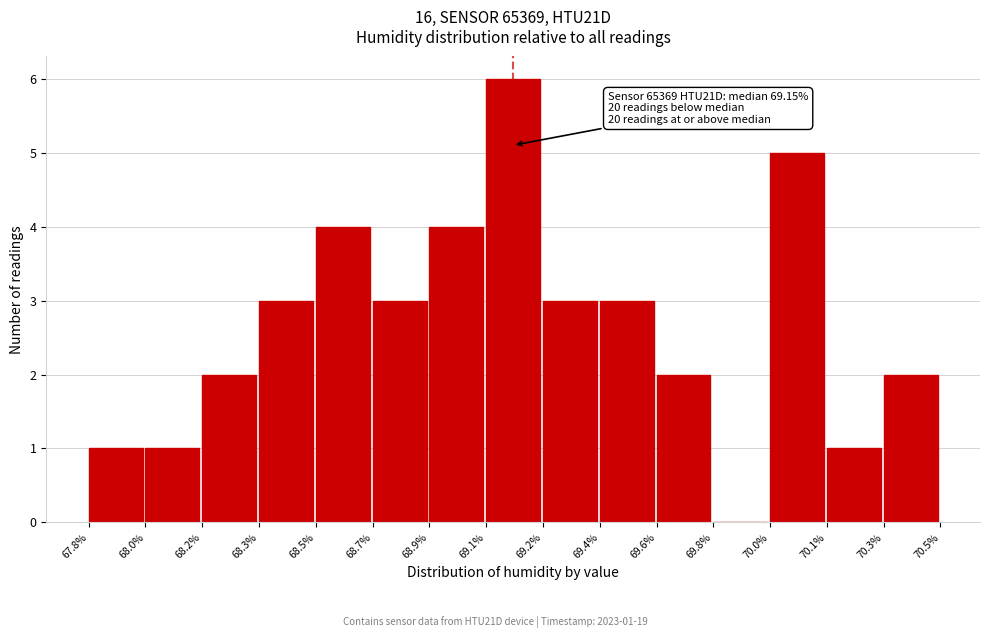

Reading left to right, transcribe all the data shown in this chart.

67.8%=1	68.0%=1	68.2%=2	68.3%=3	68.5%=4	68.7%=3	68.9%=4	69.1%=6	69.2%=3	69.4%=3	69.6%=2	69.8%=0	70.0%=5	70.1%=1	70.3%=2